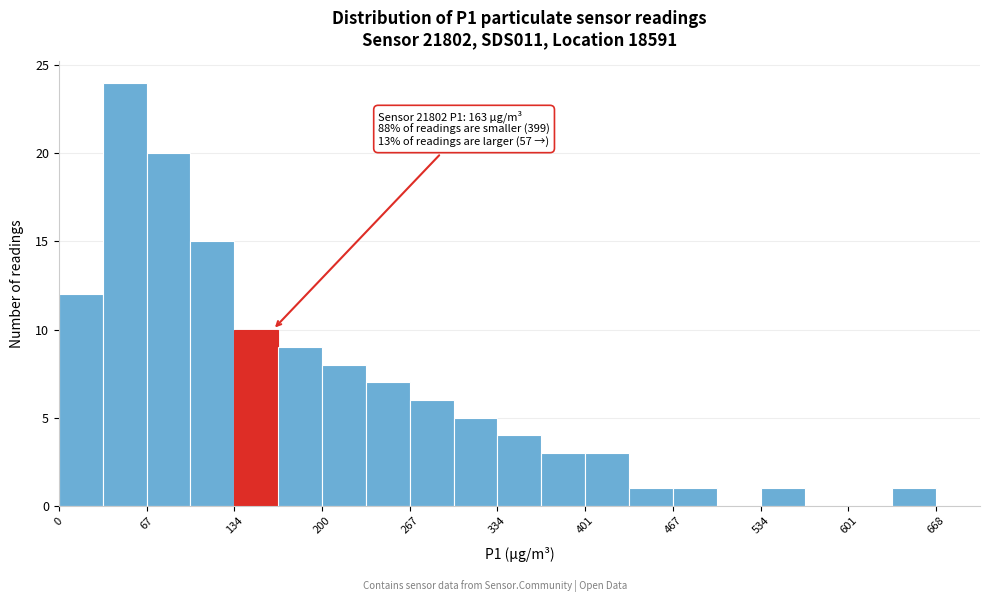

Read against the x-axis, roughly where is the centre of the tallest bar?

50